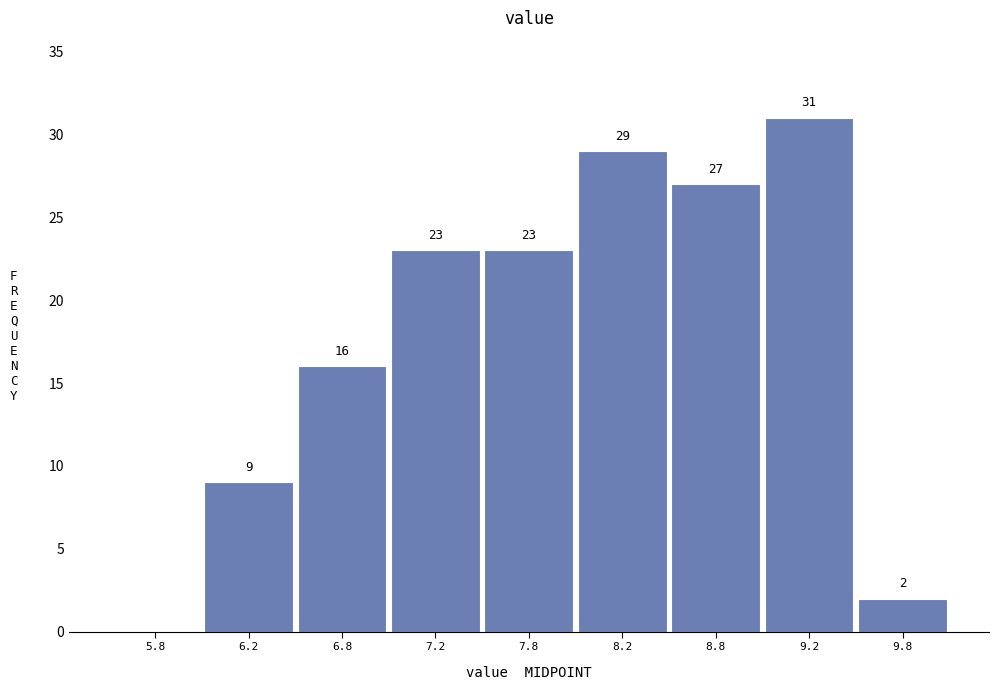

Reading right to left, list all the values displayed in this chart.

9.8=2	9.2=31	8.8=27	8.2=29	7.8=23	7.2=23	6.8=16	6.2=9	5.8=0